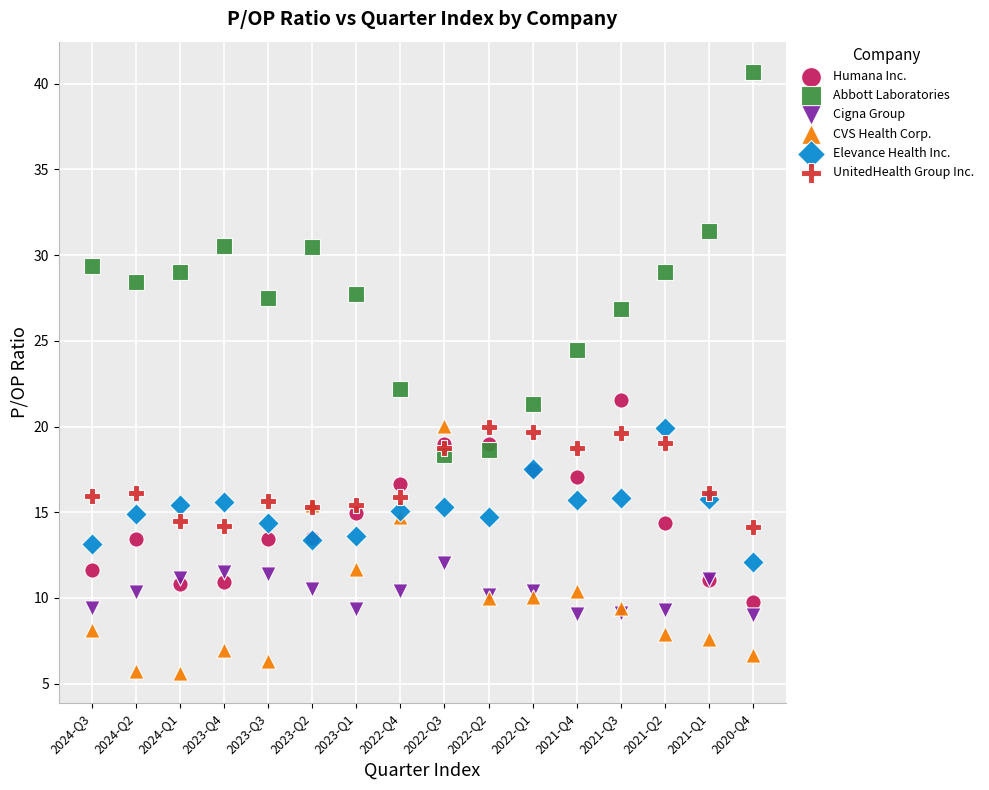

Which series has the largest Y range (max minus min)?

Abbott Laboratories